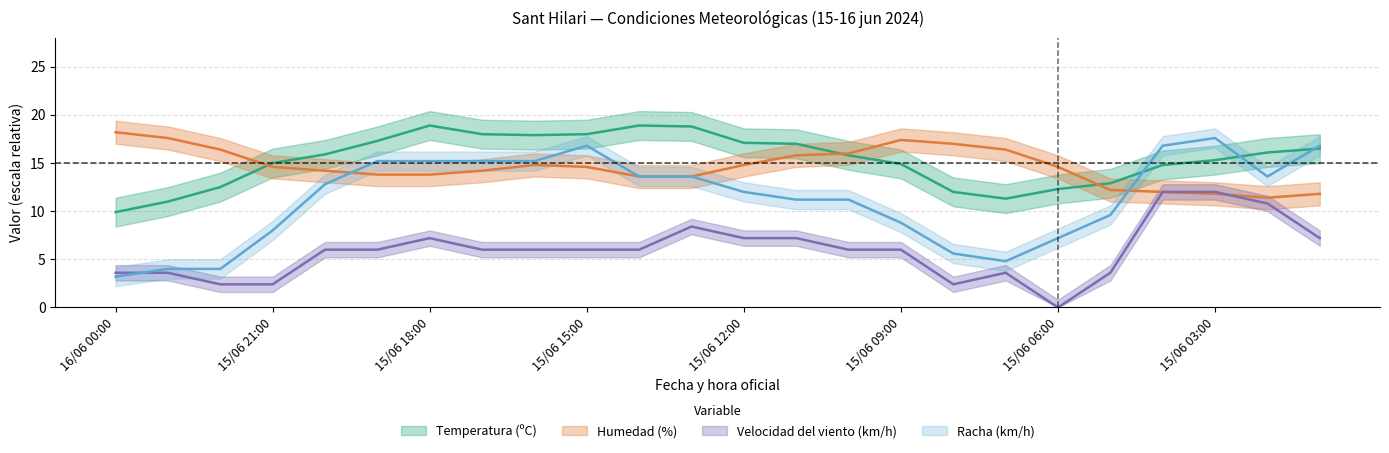

What is the difference between the Velocidad del viento (km/h) values at 15/06 10:00 and 15/06 04:00?

6.0